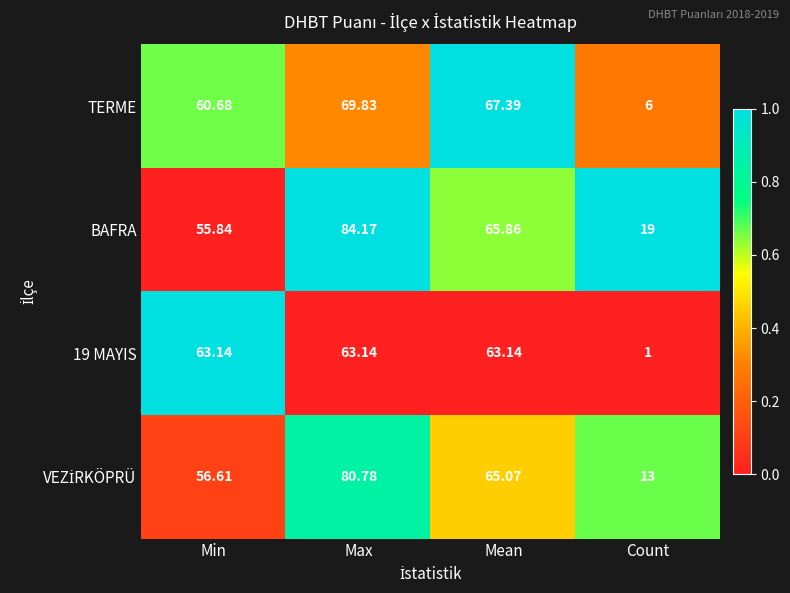

Which series has the largest total across all categories?

BAFRA